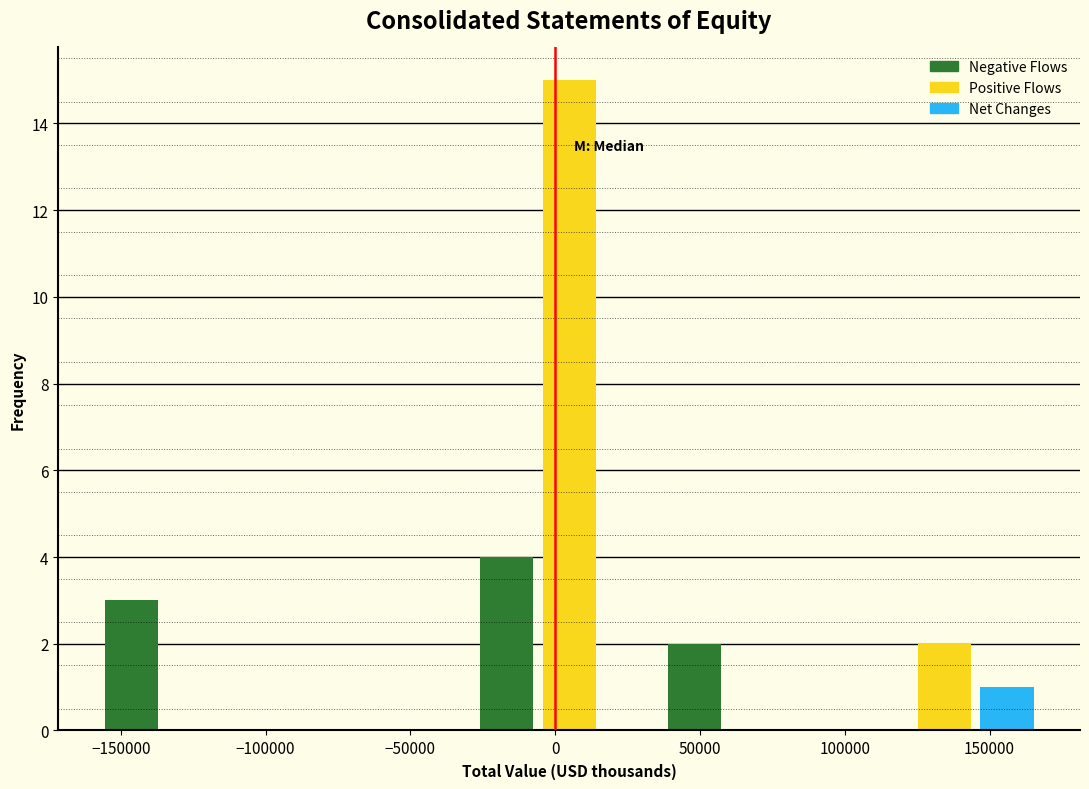

Reading left to right, transcribe this chart: for each bar, give the range it covers on the x-axis and its height. Neither the bar edges nor the heights are printed on the chart, so give them approximately, as read against the axes.

-155000 to -135000: 3
-135000 to -115000: 0
-115000 to -90000: 0
-90000 to -70000: 0
-70000 to -50000: 0
-50000 to -30000: 0
-30000 to -5000: 4
-5000 to 15000: 15
15000 to 35000: 0
35000 to 60000: 2
60000 to 80000: 0
80000 to 100000: 0
100000 to 125000: 0
125000 to 145000: 2
145000 to 165000: 1